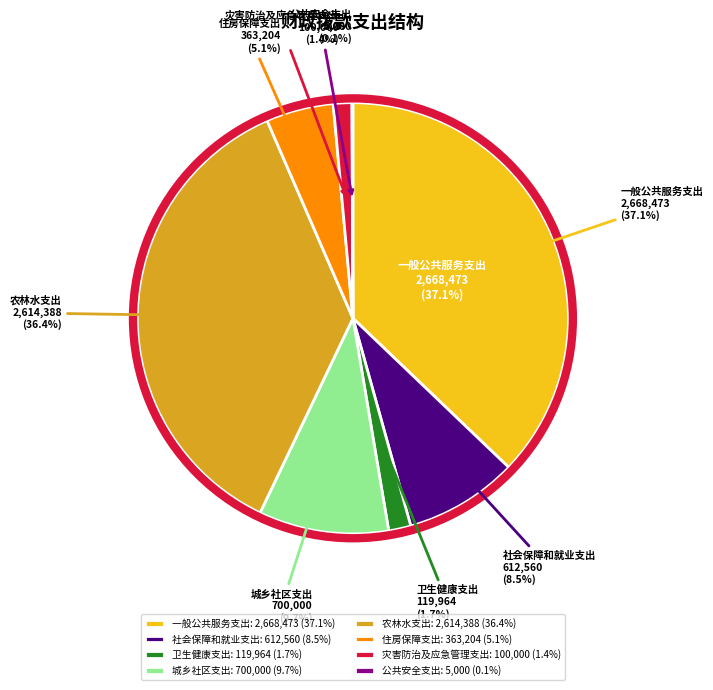

Count the number of slices in the pie.

8